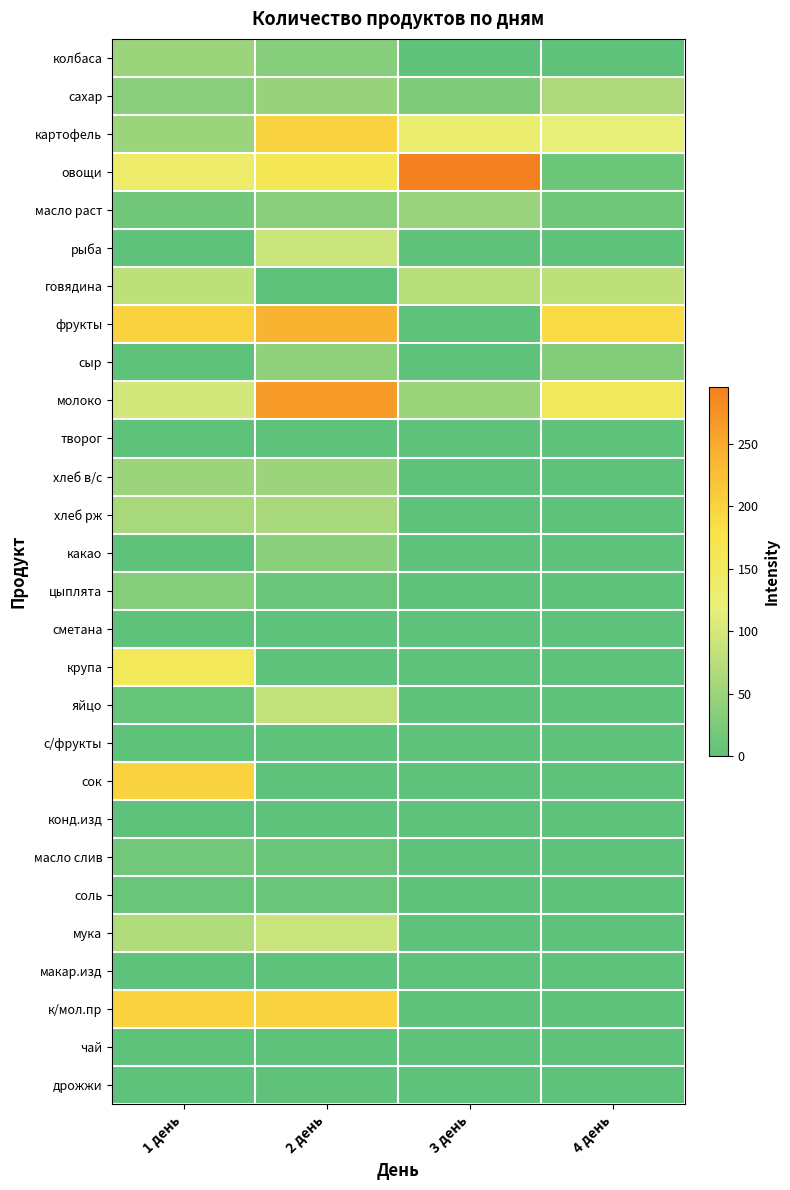

Reading left to right, list all the values displayed in this chart.

колбаса: 1 день=50.0	2 день=33.0	3 день=0.0	4 день=0.0
сахар: 1 день=35.6	2 день=47.0	3 день=26.7	4 день=64.5
картофель: 1 день=50.0	2 день=200.0	3 день=130.5	4 день=120.0
овощи: 1 день=138.0	2 день=164.5	3 день=295.4	4 день=12.0
масло раст: 1 день=15.1	2 день=35.1	3 день=47.6	4 день=14.4
рыба: 1 день=0.0	2 день=89.0	3 день=0.0	4 день=0.0
говядина: 1 день=79.0	2 день=0.0	3 день=74.0	4 день=79.0
фрукты: 1 день=200.0	2 день=240.0	3 день=0.0	4 день=187.7
сыр: 1 день=0.0	2 день=40.0	3 день=0.0	4 день=30.0
молоко: 1 день=98.4	2 день=267.2	3 день=50.0	4 день=155.0
творог: 1 день=0.0	2 день=0.0	3 день=0.0	4 день=0.0
хлеб в/с: 1 день=50.0	2 день=50.0	3 день=0.0	4 день=0.0
хлеб рж: 1 день=60.0	2 день=60.0	3 день=0.0	4 день=0.0
какао: 1 день=0.0	2 день=36.0	3 день=0.0	4 день=0.0
цыплята: 1 день=32.0	2 день=10.0	3 день=0.0	4 день=0.0
сметана: 1 день=0.0	2 день=0.0	3 день=0.0	4 день=0.0
крупа: 1 день=156.6	2 день=0.0	3 день=0.0	4 день=0.0
яйцо: 1 день=6.9	2 день=84.0	3 день=0.0	4 день=0.0
с/фрукты: 1 день=0.0	2 день=0.0	3 день=0.0	4 день=0.0
сок: 1 день=200.0	2 день=0.0	3 день=0.0	4 день=0.0
конд.изд: 1 день=0.0	2 день=0.0	3 день=0.0	4 день=0.0
масло слив: 1 день=17.0	2 день=10.2	3 день=0.0	4 день=0.0
соль: 1 день=9.7	2 день=8.6	3 день=0.0	4 день=0.0
мука: 1 день=68.0	2 день=89.7	3 день=0.0	4 день=0.0
макар.изд: 1 день=0.0	2 день=0.0	3 день=0.0	4 день=0.0
к/мол.пр: 1 день=200.0	2 день=200.0	3 день=0.0	4 день=0.0
чай: 1 день=1.0	2 день=0.0	3 день=0.0	4 день=0.0
дрожжи: 1 день=2.3	2 день=2.5	3 день=0.0	4 день=0.0